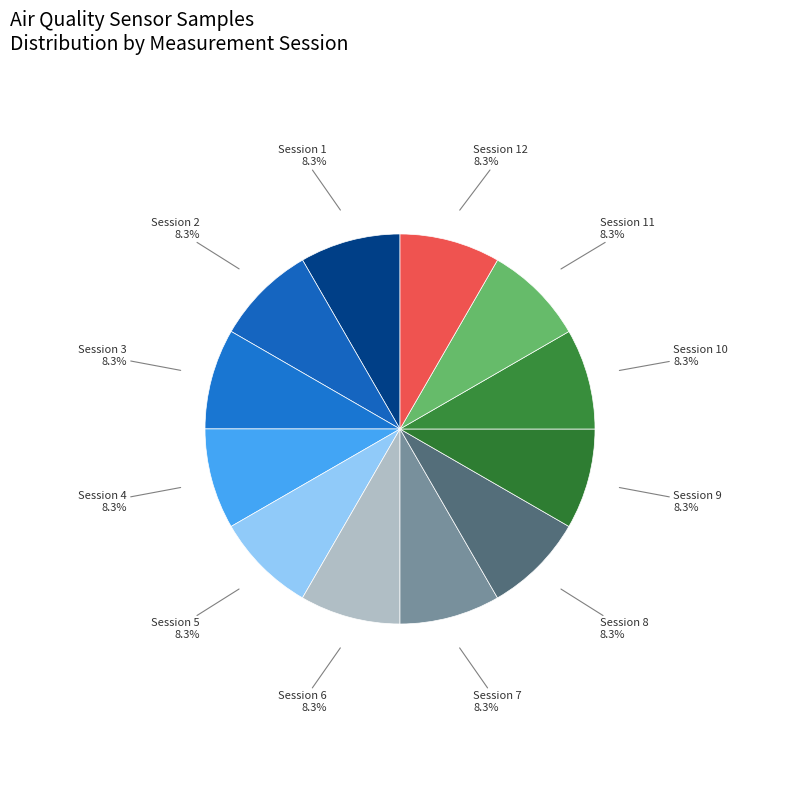

How many slices are in this pie chart?

12